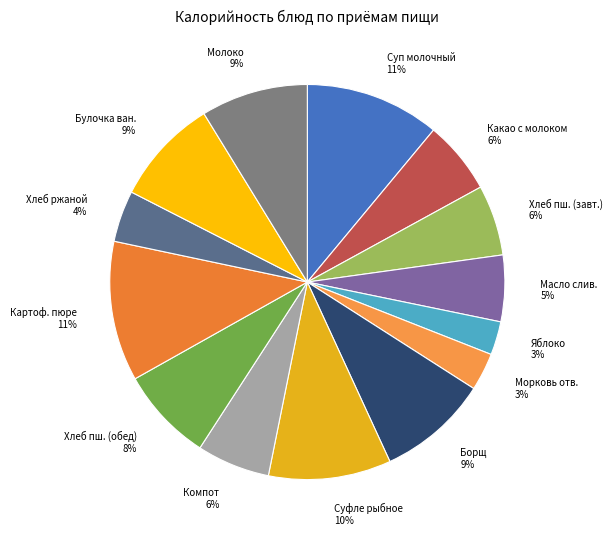

Is the sum of Компот 6% and Молоко 9% greater than half?

No